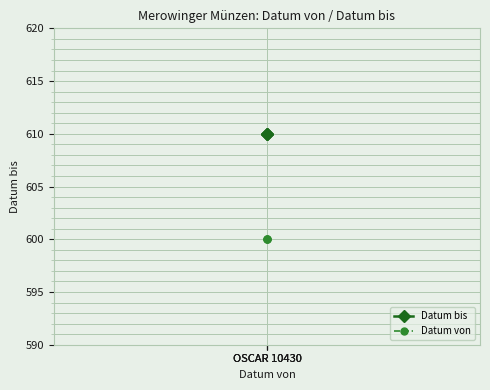

List the series in order of their peak value, highest first.

Datum bis, Datum von